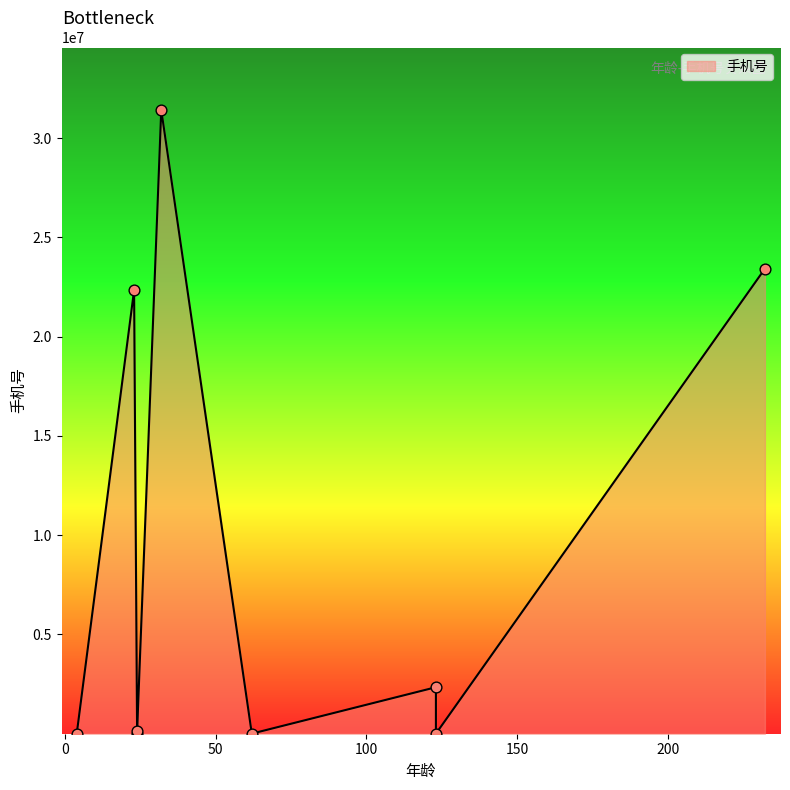

Which has a higher value, 4 or 23?

23